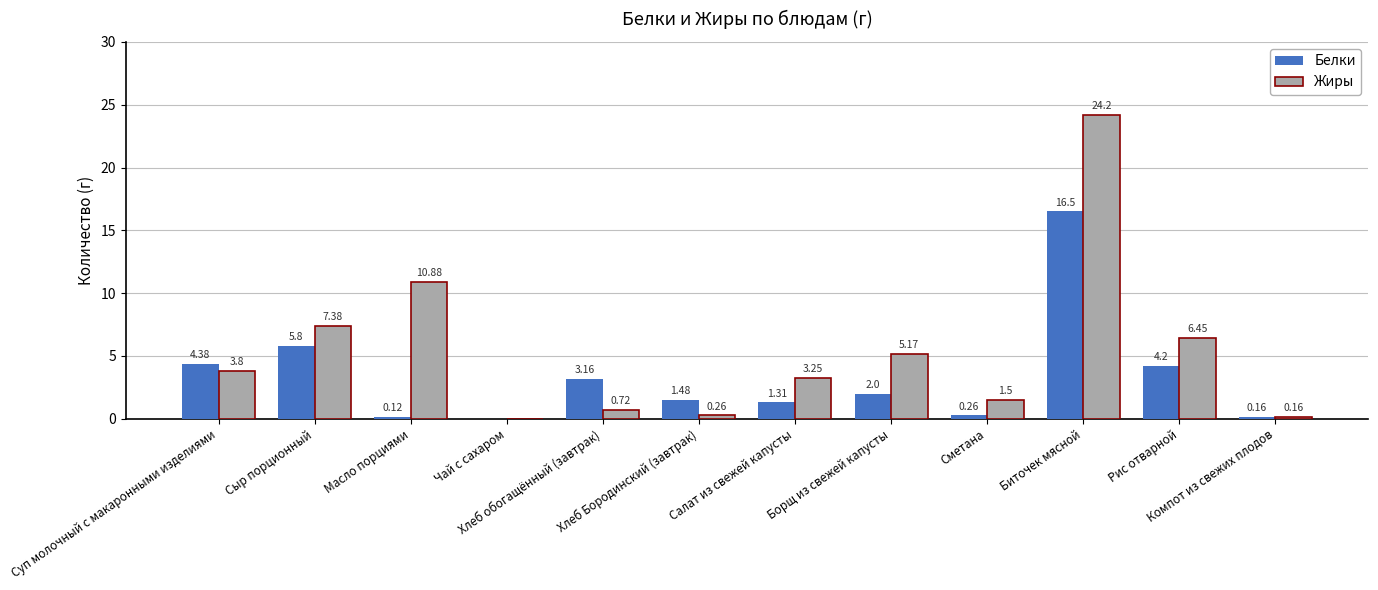

What is the sum of all Жиры values?

63.8